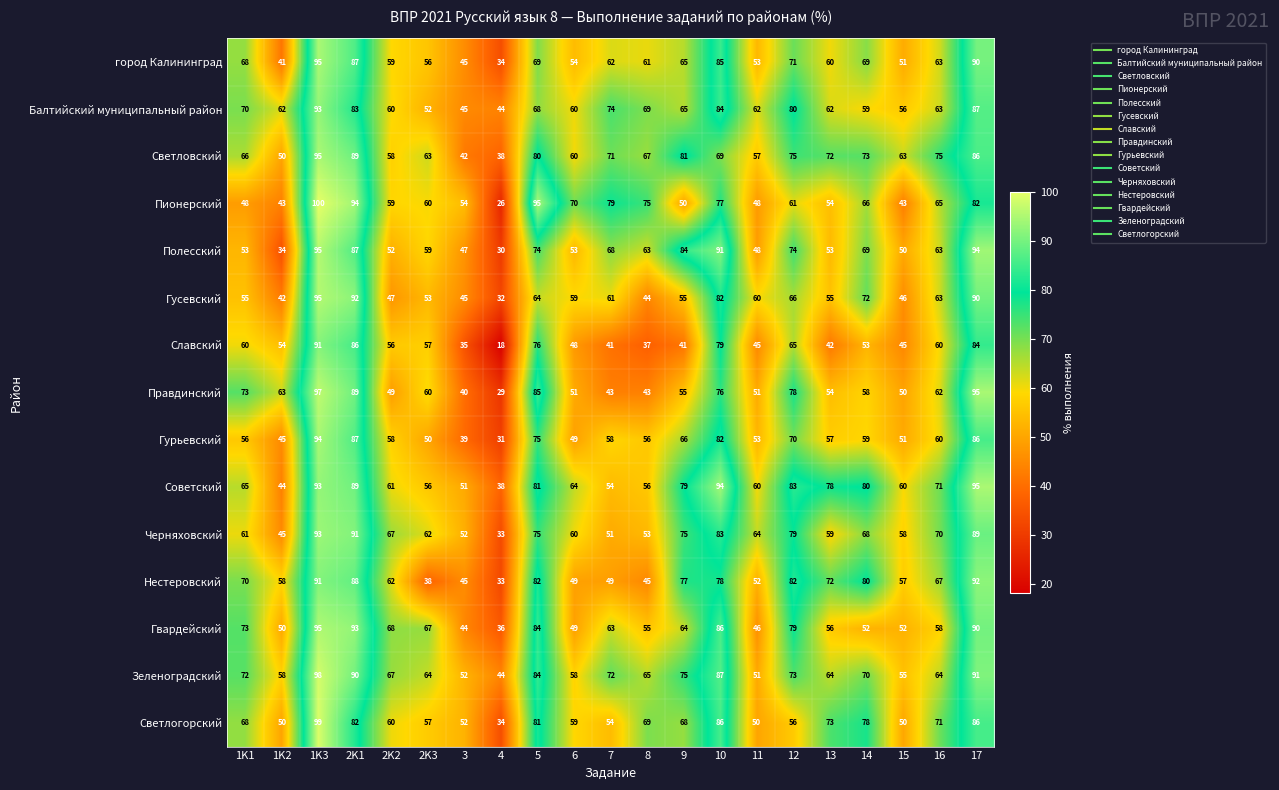

Which label corresponds to the smallest value in the chart?

4